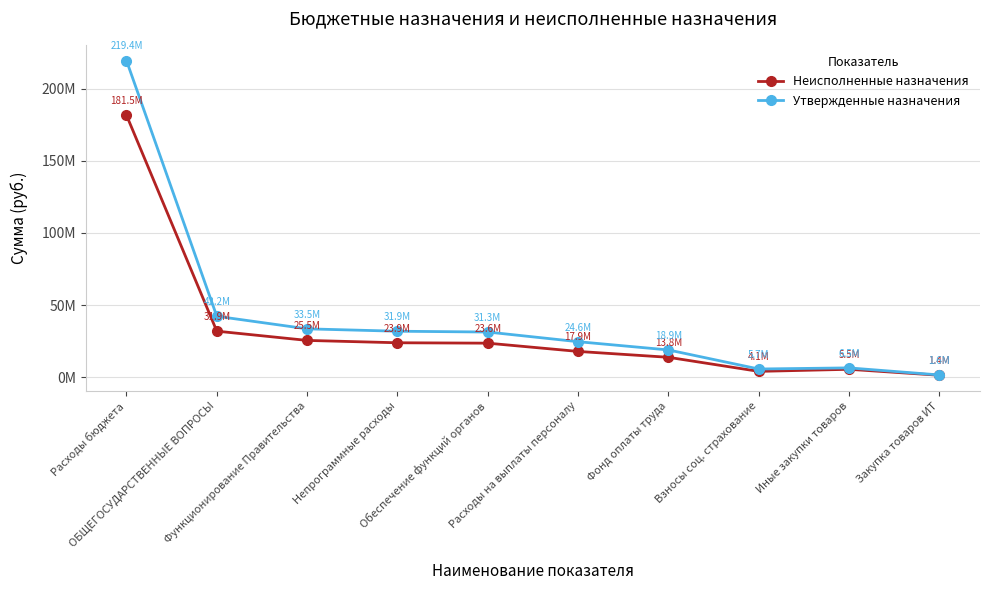

At Фонд оплаты труда, list the series in order from smallest to largest.

Неисполненные назначения, Утвержденные назначения